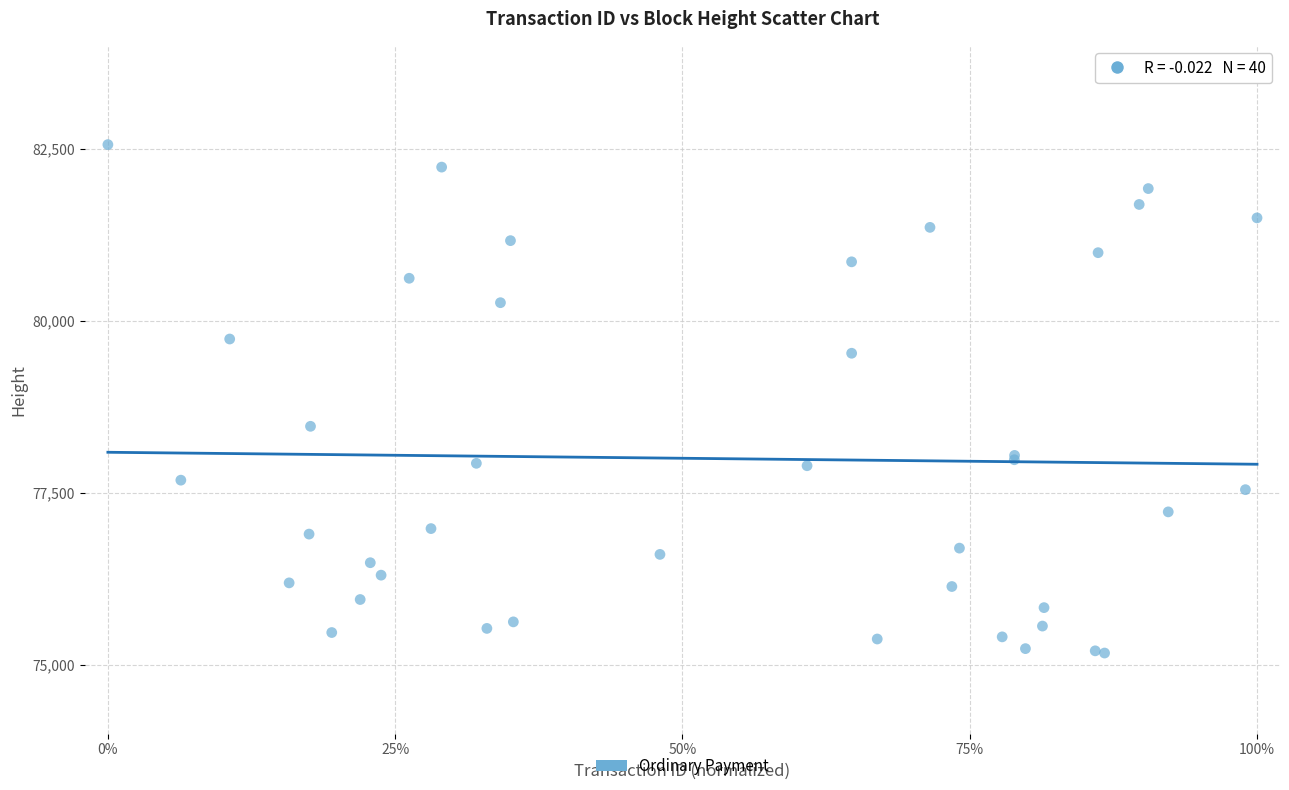

What Y value in the scatter plot is closest to 78868?

78469